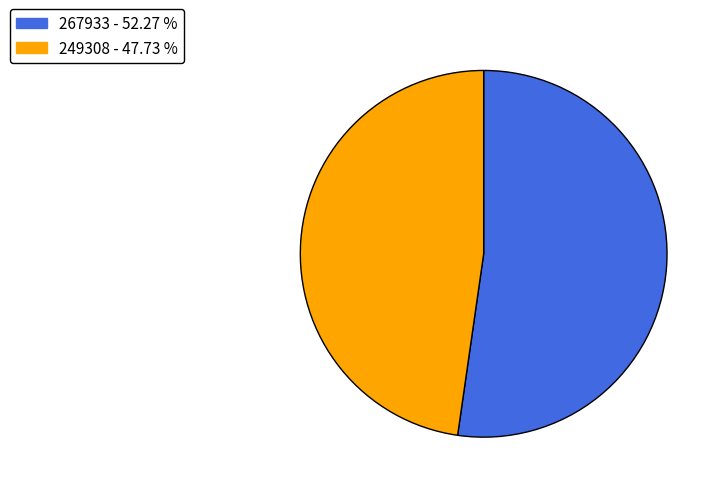

Does any single category account for the majority?

Yes